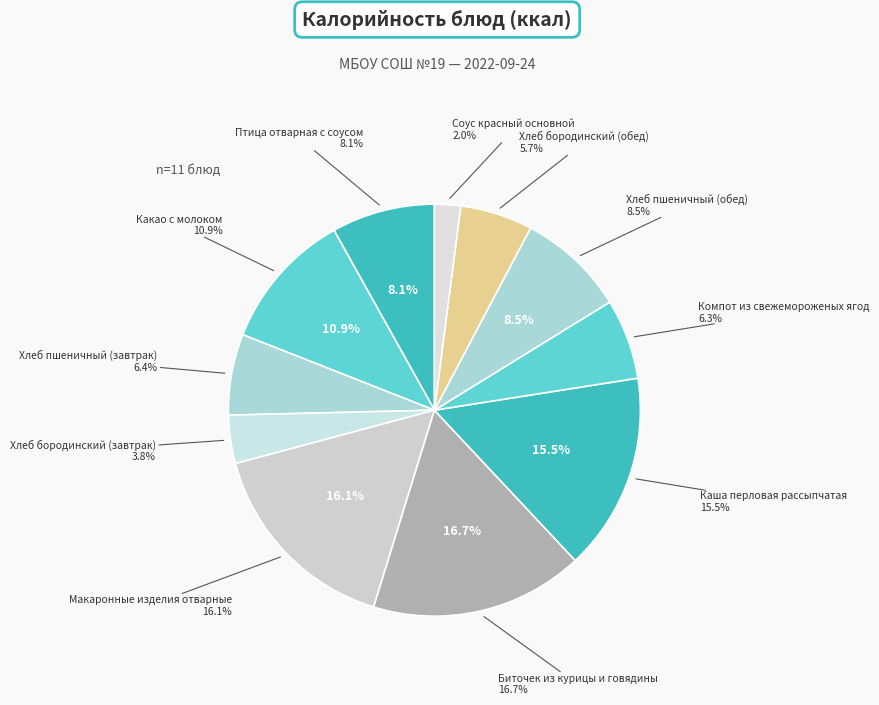

True or false: Макаронные изделия отварные accounts for 16% of the total.

True